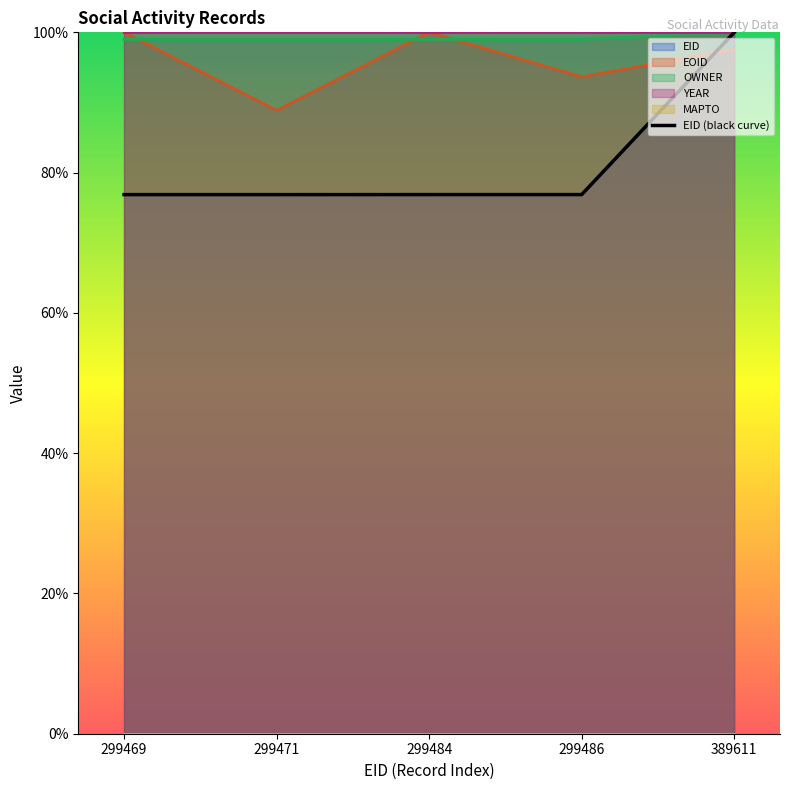

The EOID series shows 88.9 at 299471. True or false?

True